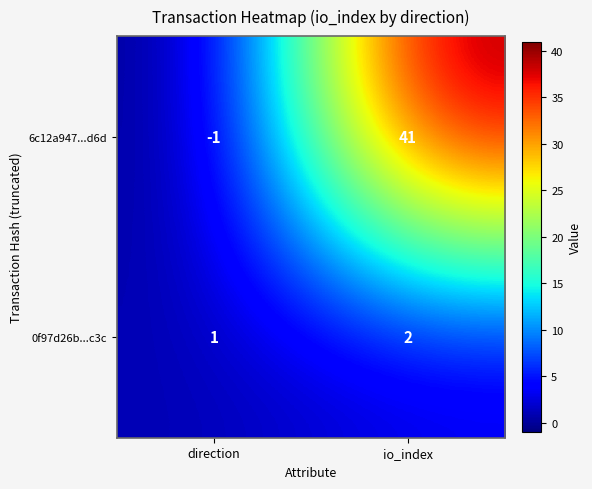

Which series has the widest spread of values?

6c12a947...d6d